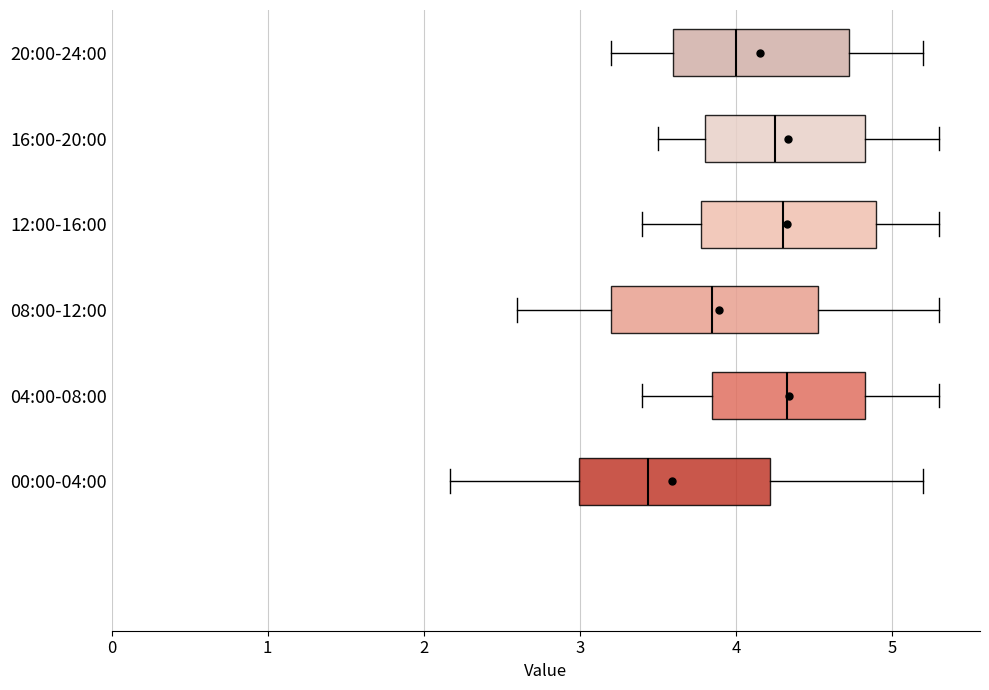

Which box is the widest, from its left edge to its right edge?

08:00-12:00